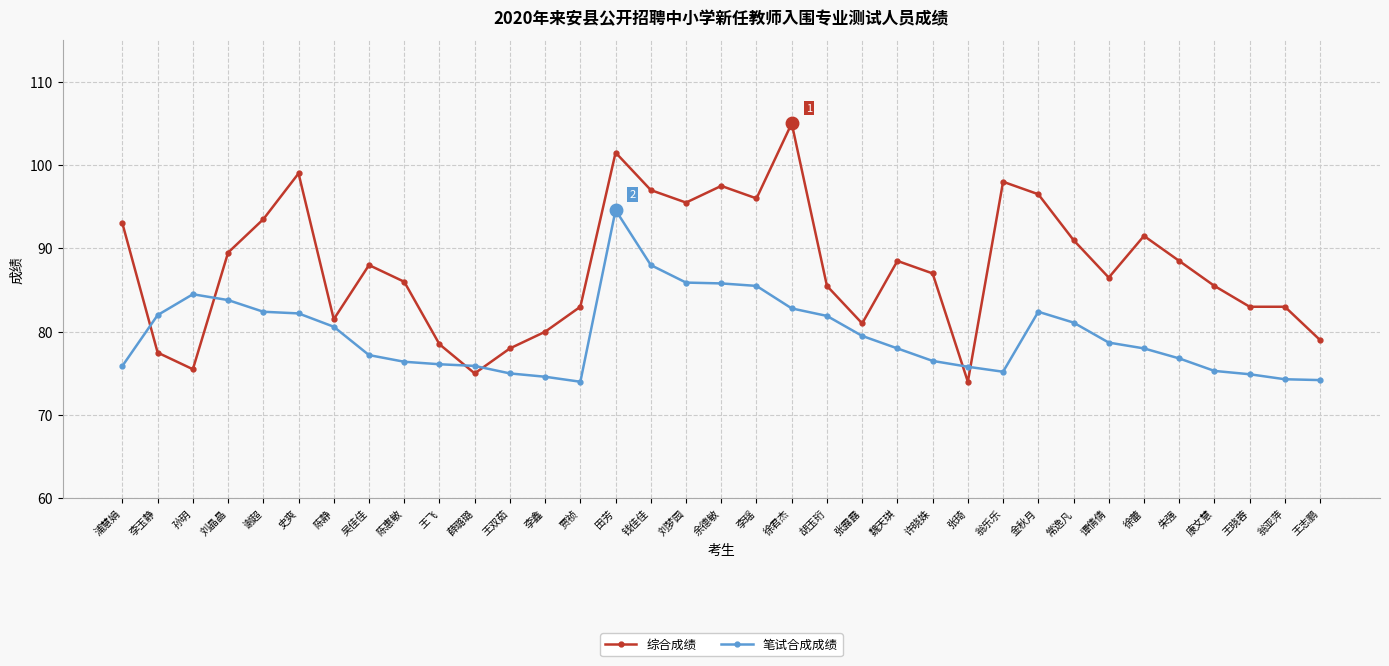

What is the difference between the 综合成绩 values at 贾祯 and 史爽?

16.0